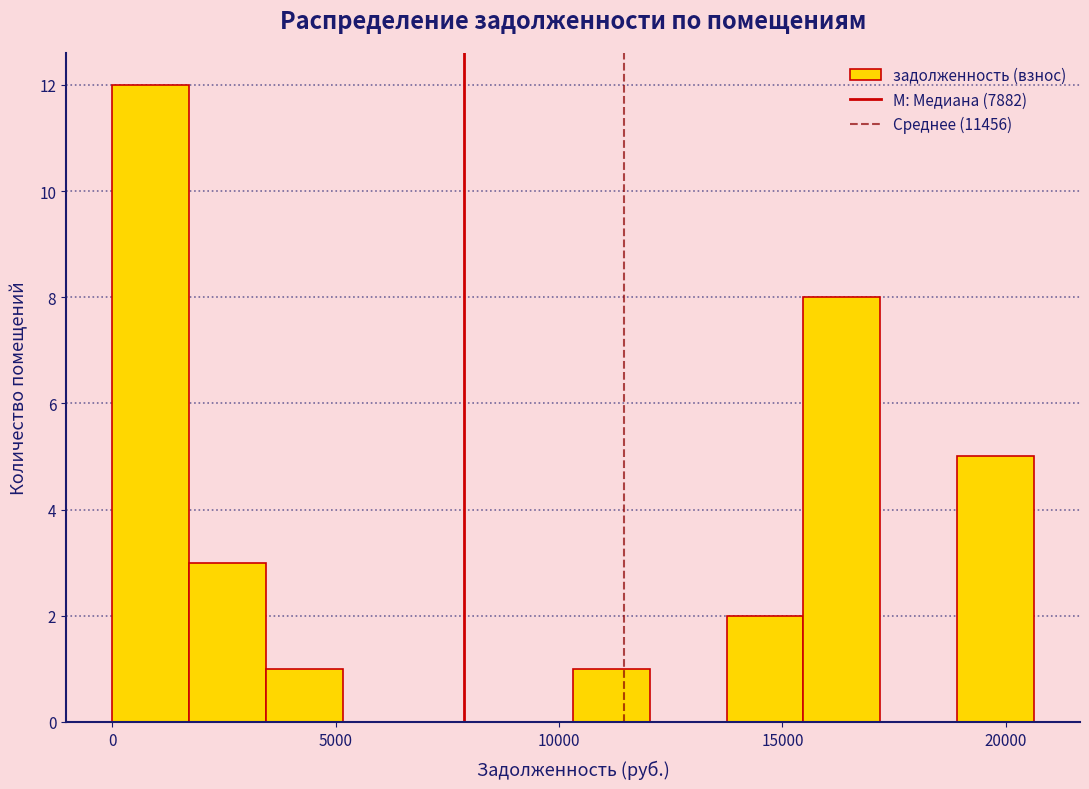

Around what value on the x-axis is the tallest bar? Give the approximate position of its centre, as read against the axis.

1000